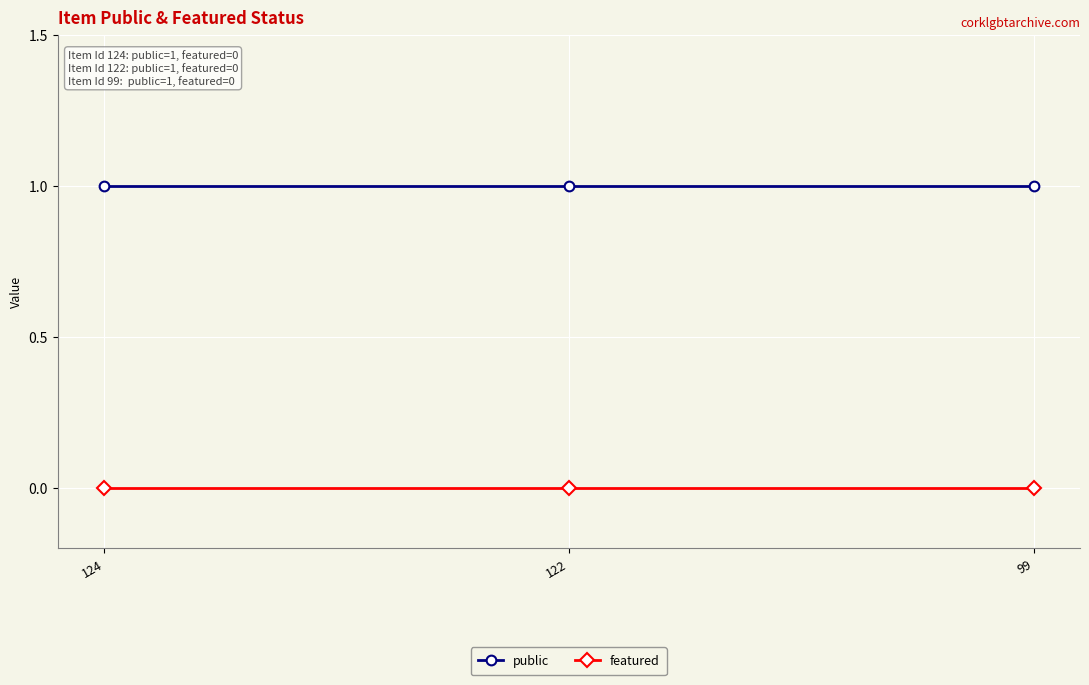

What is the value of the public point at the 2nd from the left?

1